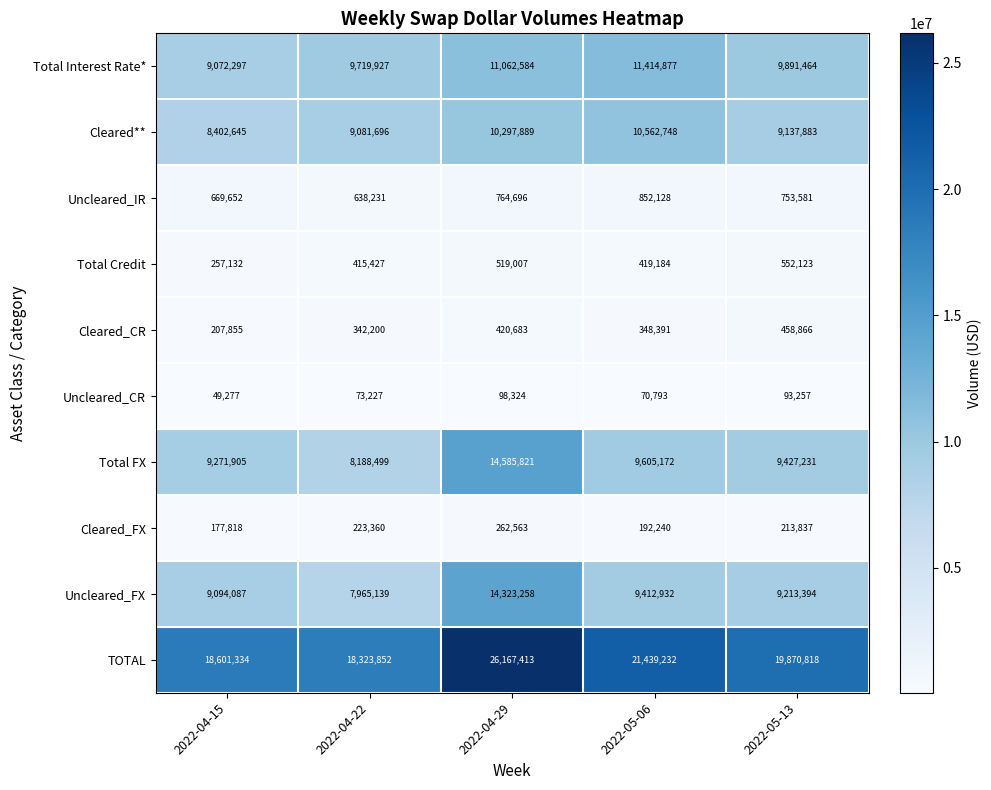

What is the approximate value of Cleared_FX at 2022-05-06, to the nearest 100?

192200